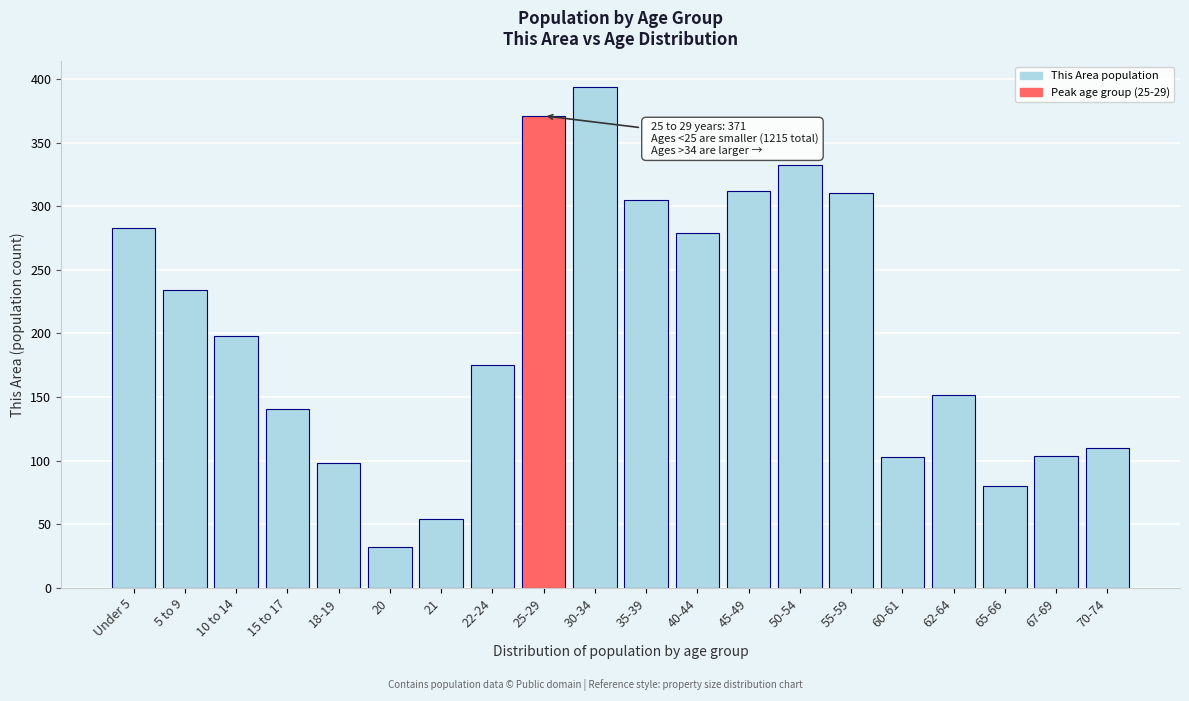

Which has a higher value, 40-44 or 55-59?

55-59